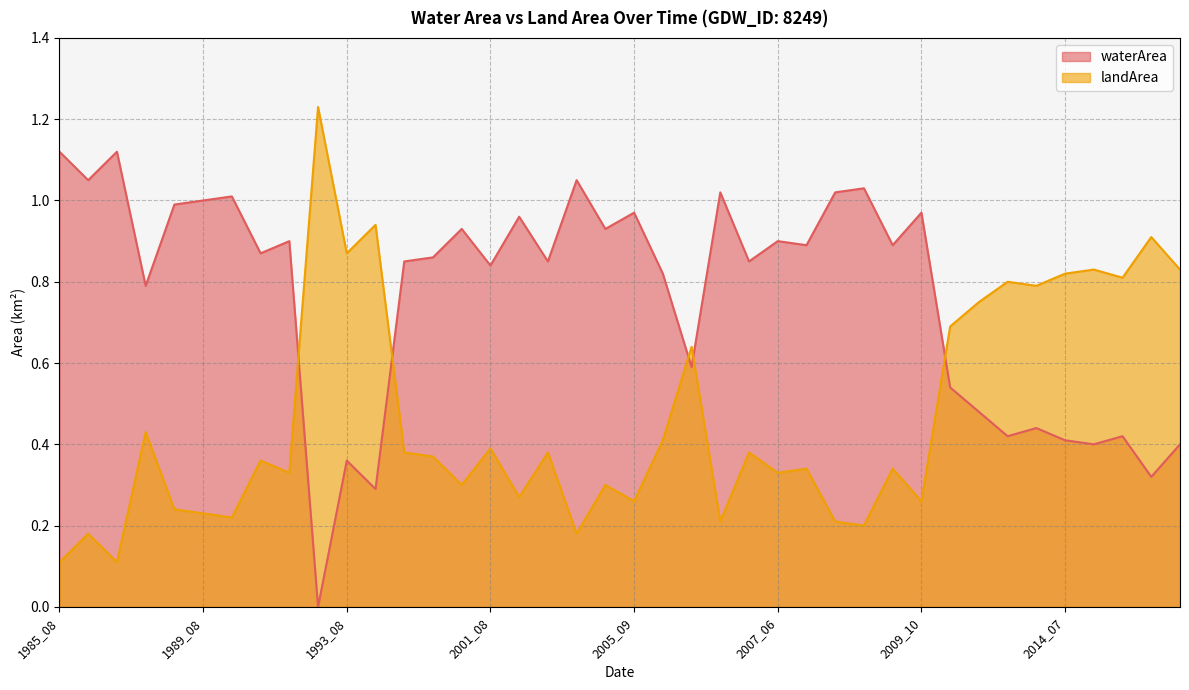

True or false: waterArea and landArea intersect in this chart.

True